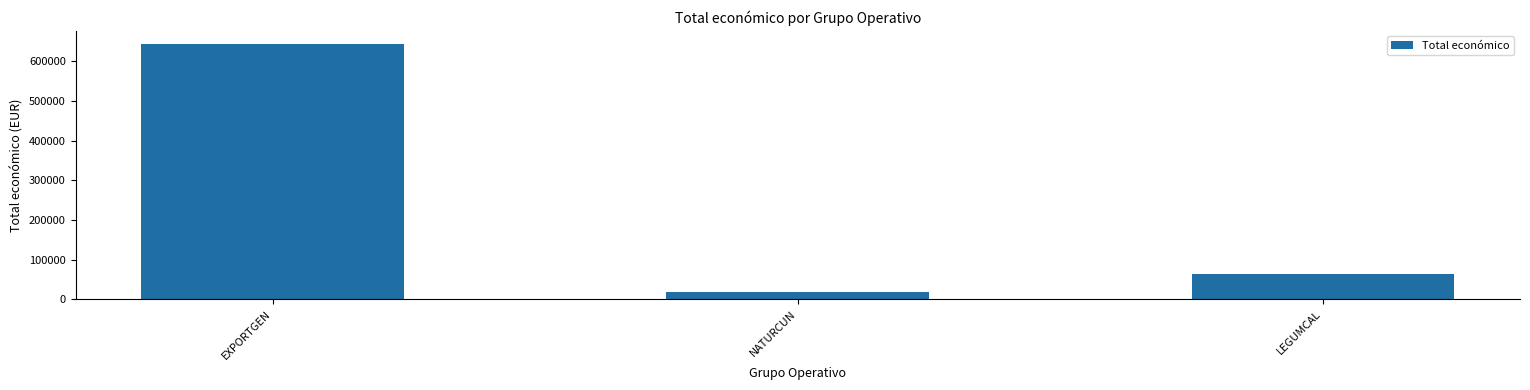

What is the ratio of the value at NATURCUN to the value at LEGUMCAL?

0.3